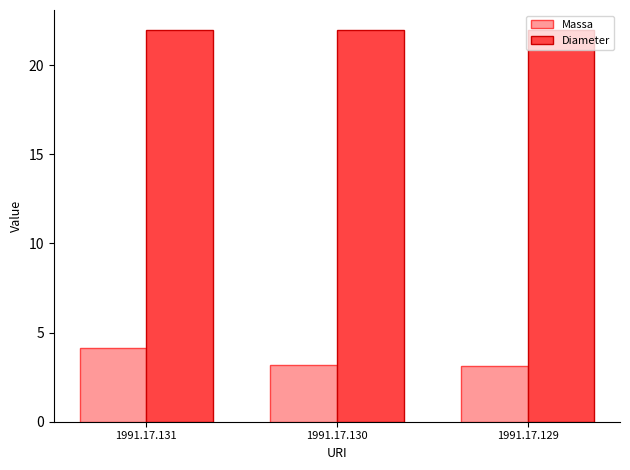

What is the minimum value shown in the chart?

3.1